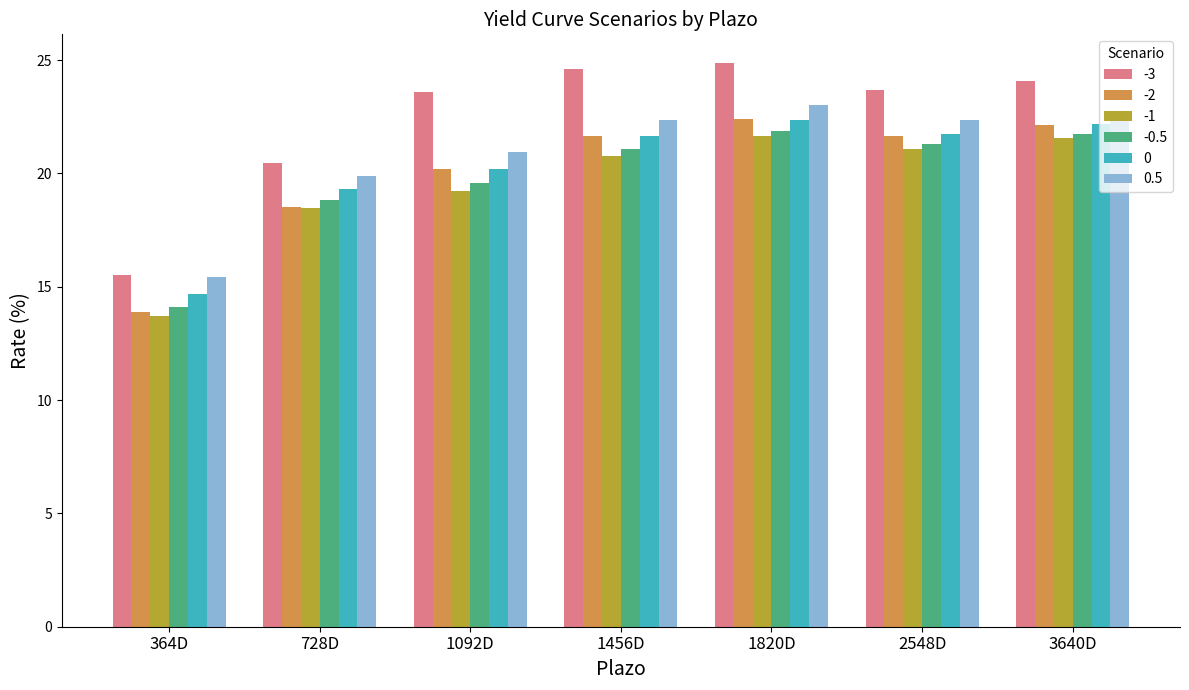

Which series has the largest range (max minus min)?

-3